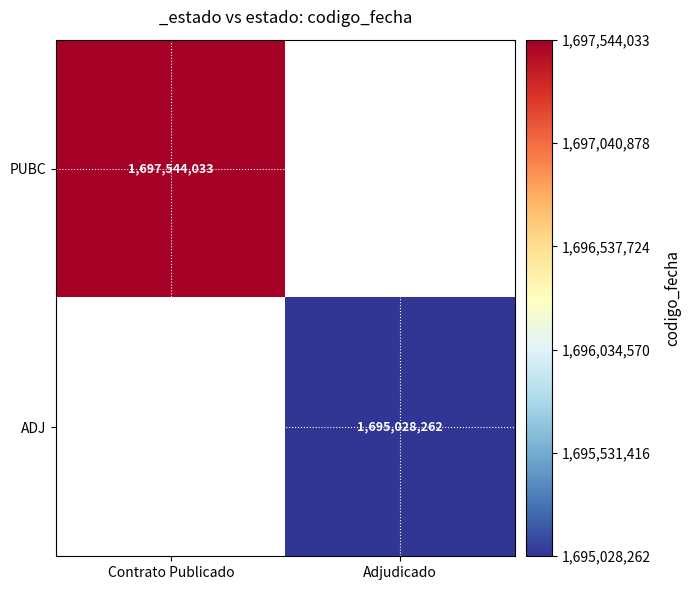

True or false: PUBC has a value of 1697544033 at Contrato Publicado.

True